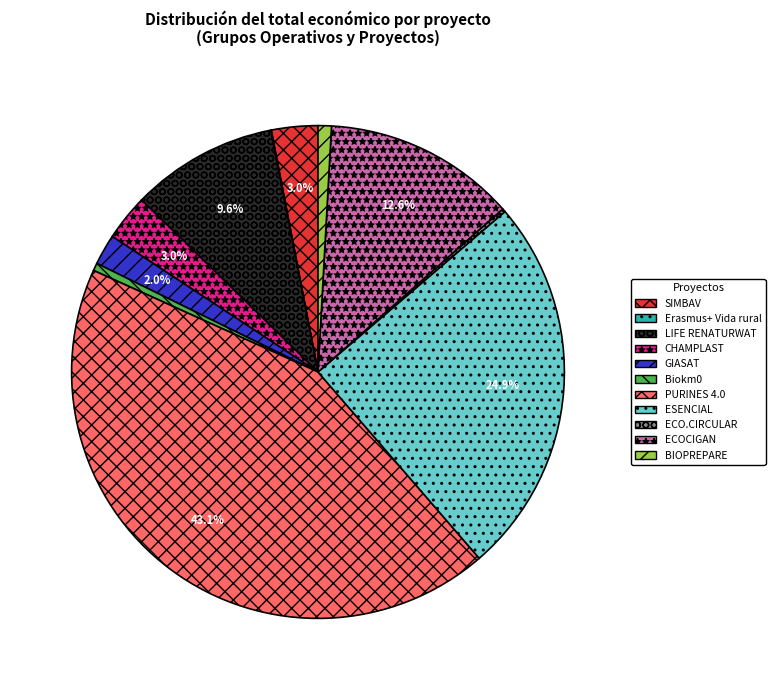

Which category has the biggest portion of the pie?

PURINES 4.0